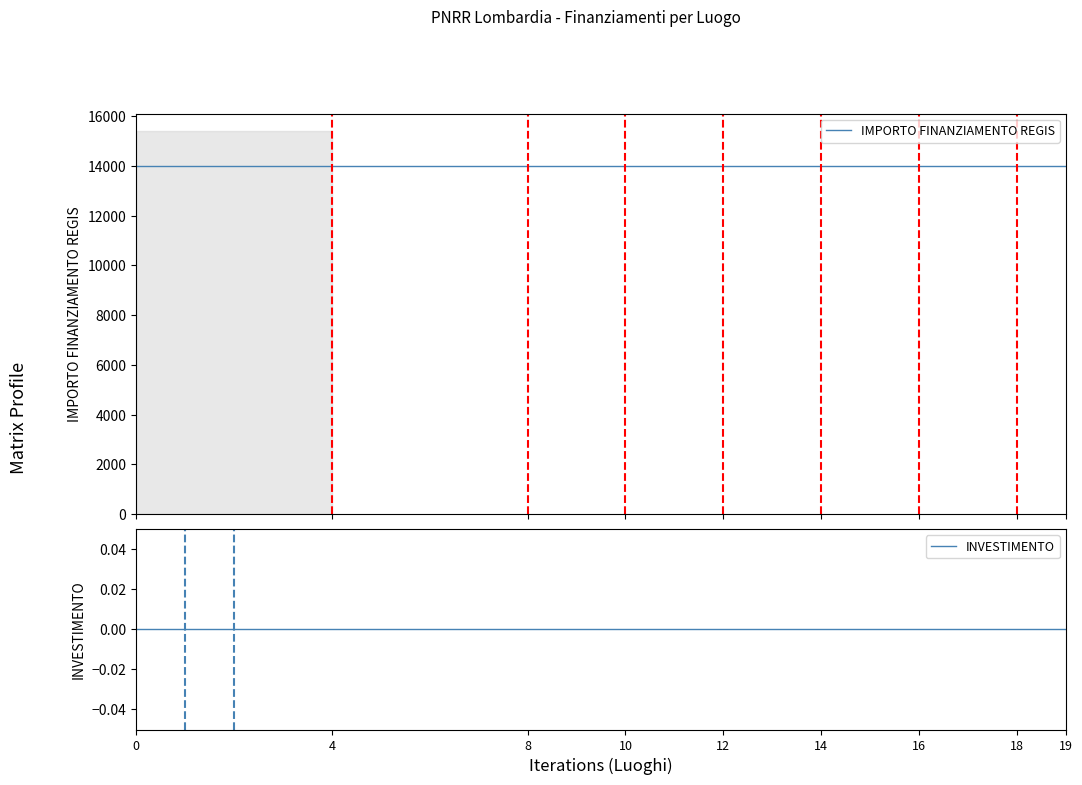

Rank the series by their average value, from lowest to highest.

INVESTIMENTO, IMPORTO FINANZIAMENTO REGIS